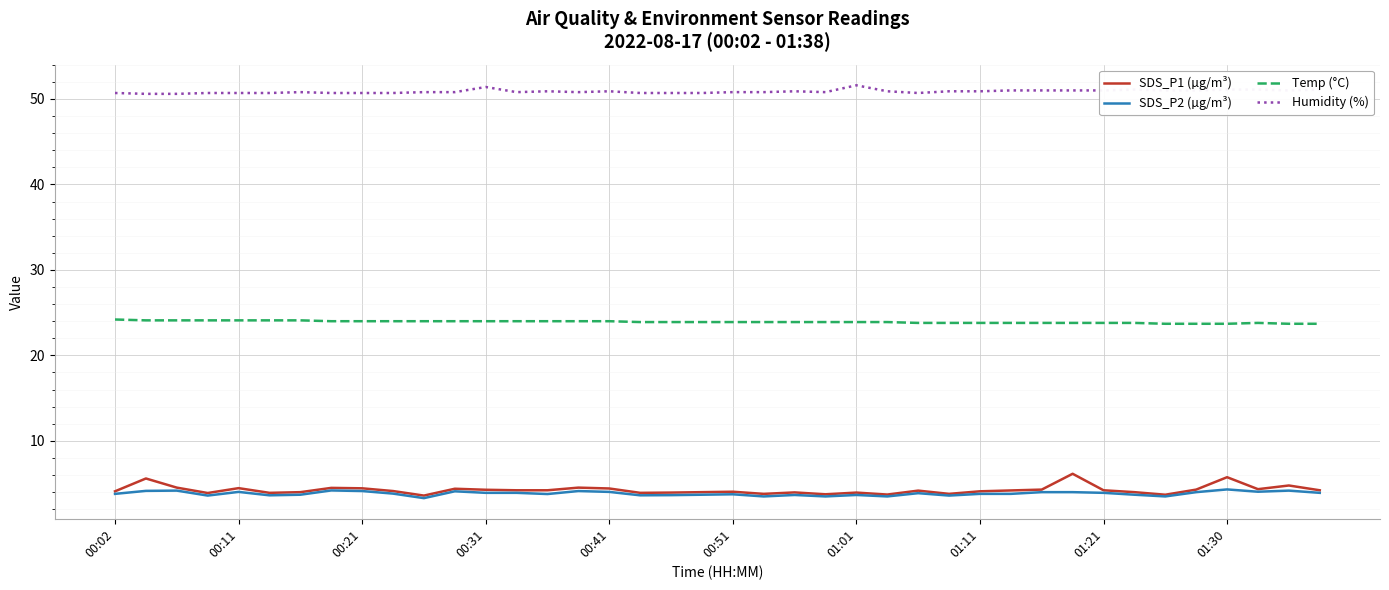

True or false: Humidity (%) and Temp (°C) intersect in this chart.

False